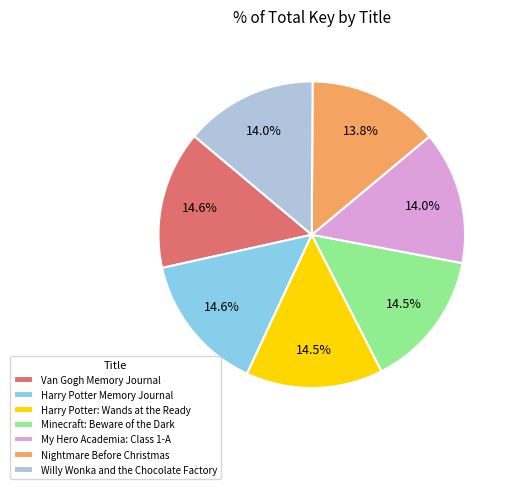

True or false: Willy Wonka and the Chocolate Factory accounts for 5% of the total.

False